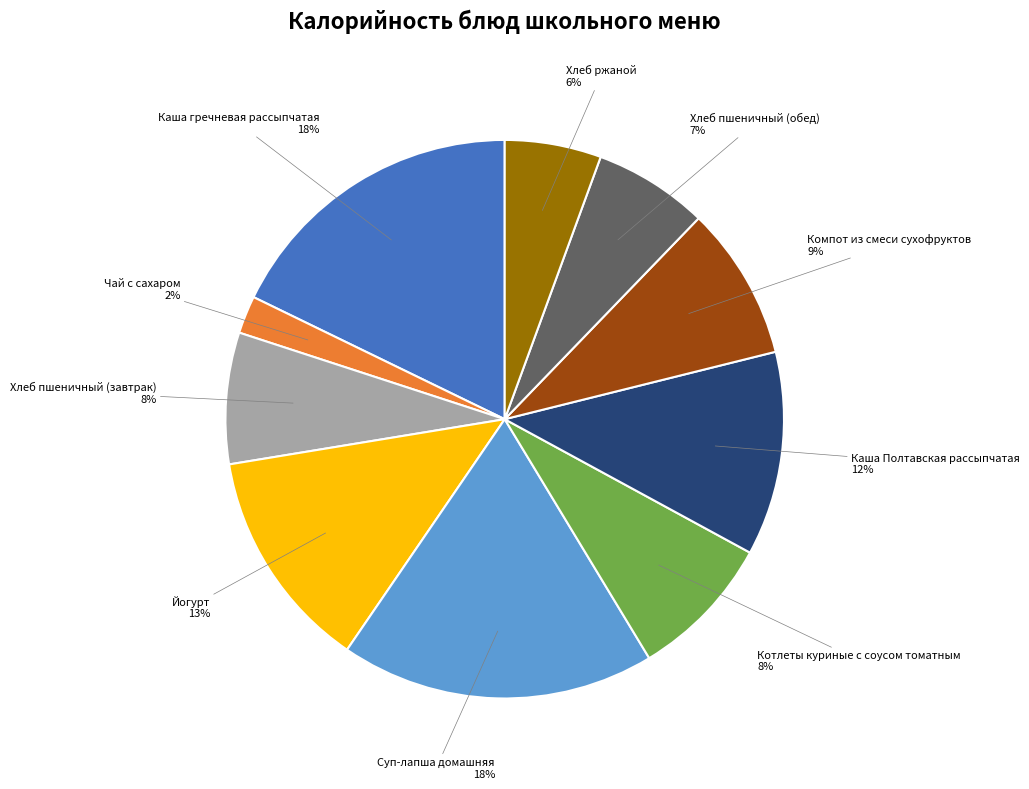

To the nearest percent, what is the average slice percentage?

10%